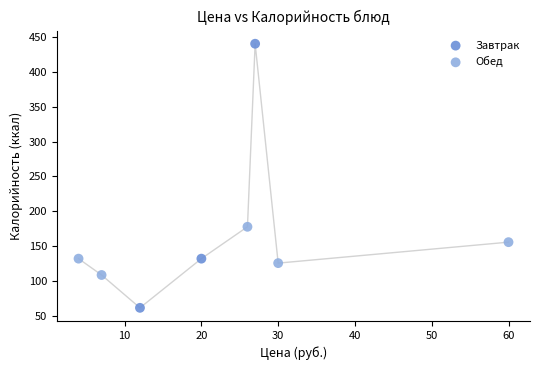

Which series contains the lowest Y value?

Завтрак